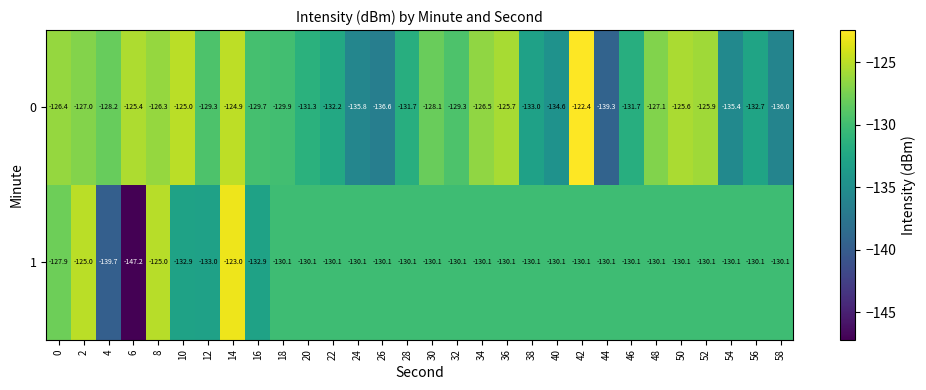

Rank the series at 34 from highest to lowest value.

0, 1